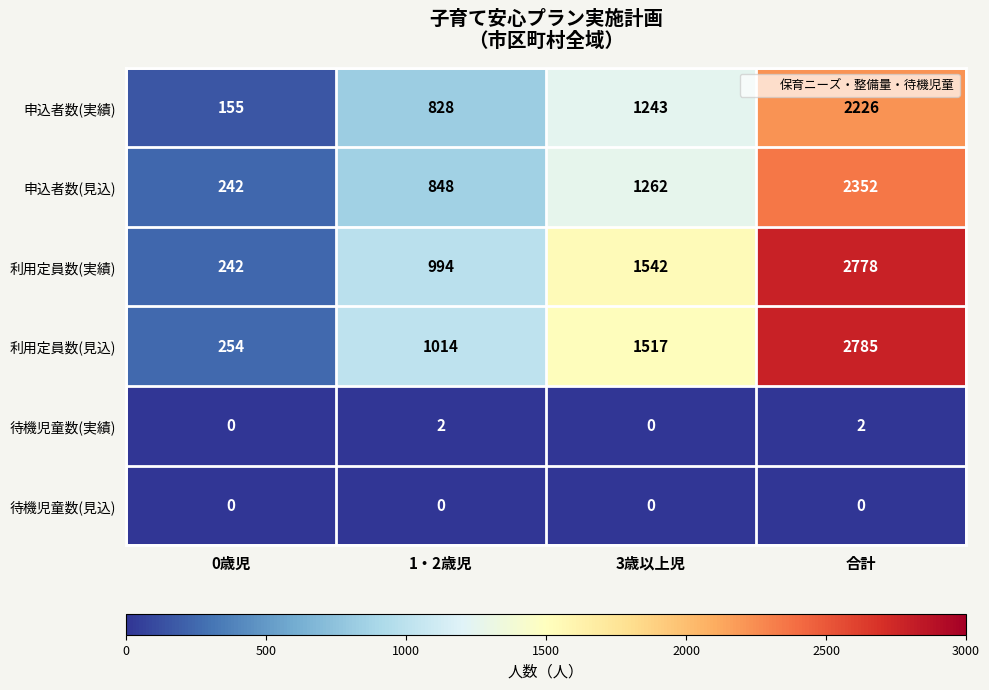

How many data points does each series have?

4